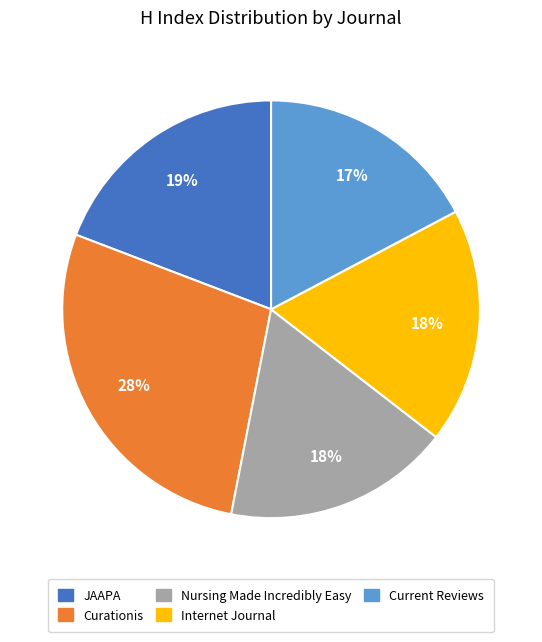

Is there a majority slice in this chart?

No